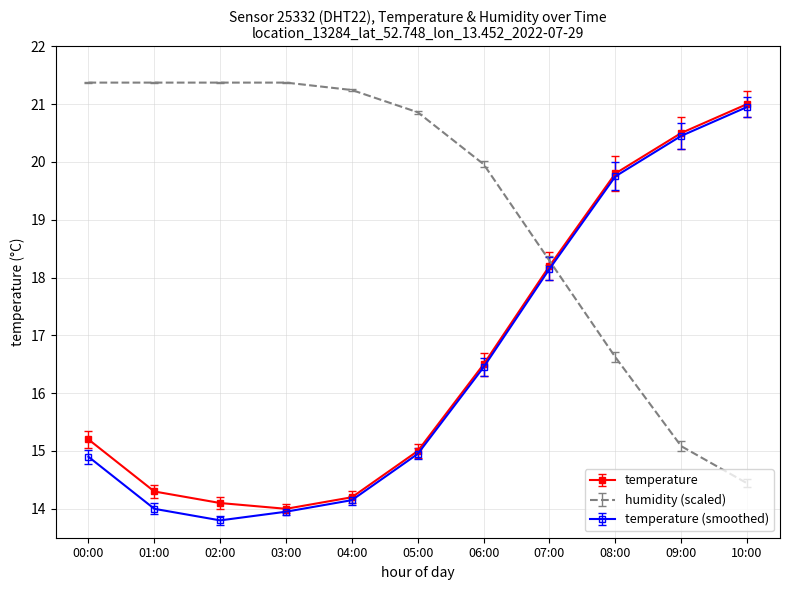

What value does the humidity (scaled) series have at 05:00?

20.9